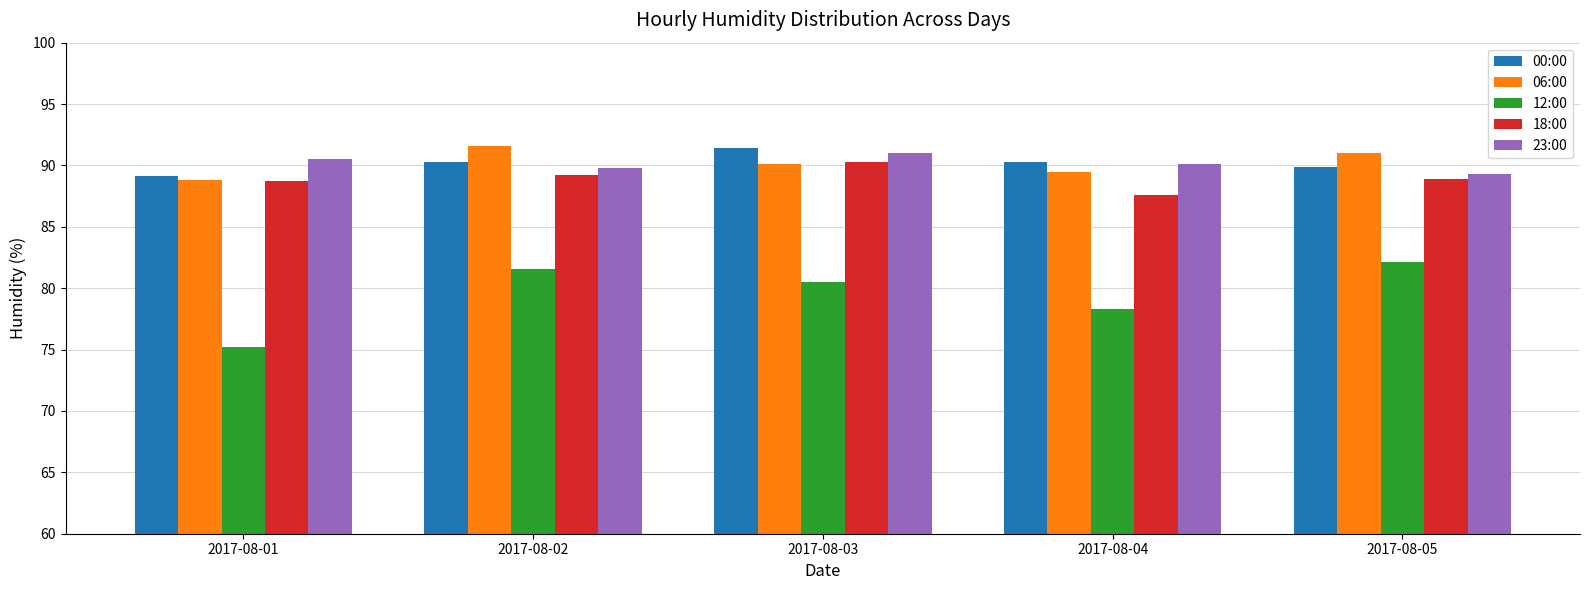

What is the total value across all series at 2017-08-04?

435.8